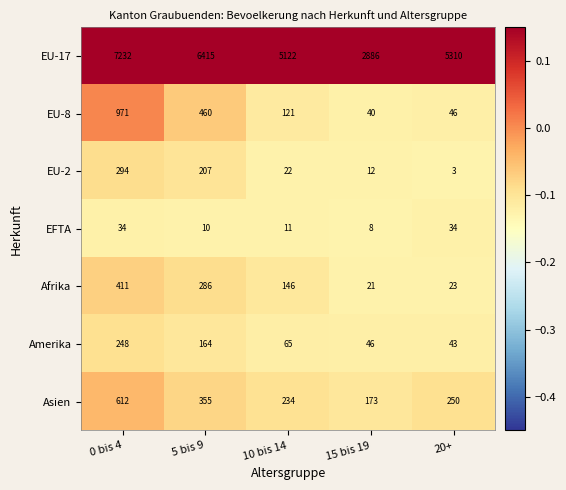

List the series in order of their peak value, highest first.

EU-17, EU-8, Asien, Afrika, EU-2, Amerika, EFTA